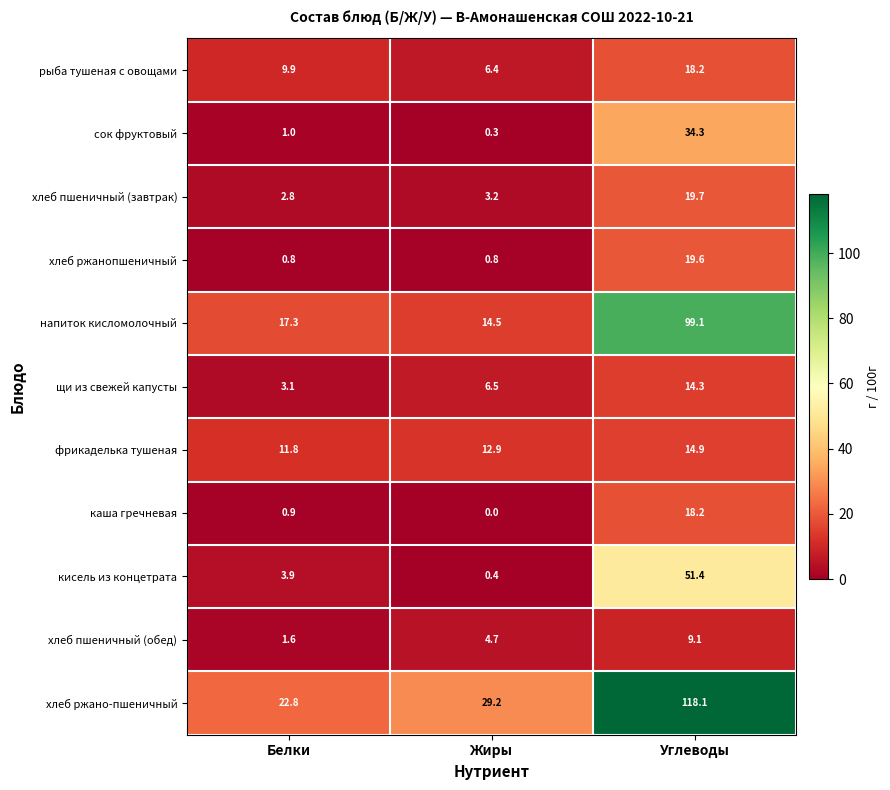

What is the sum of all кисель из концетрата values?

55.7